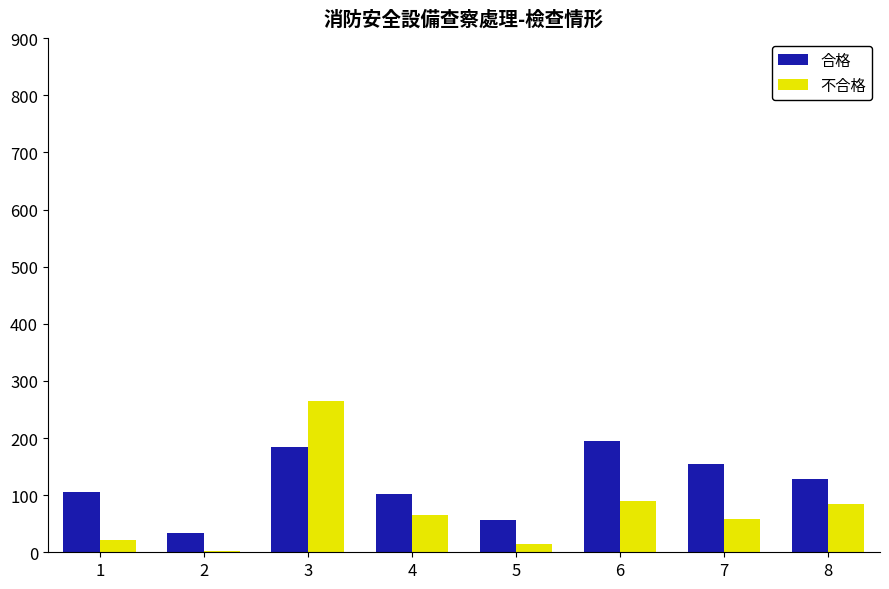

Which category has the lowest value across all series?

2